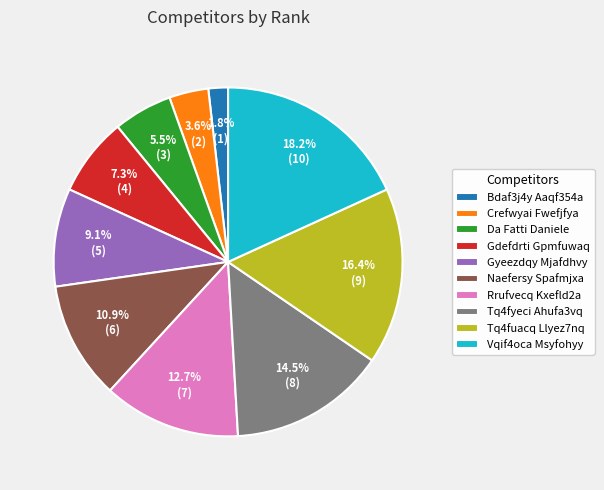

What is the smallest slice in the pie chart?

Bdaf3j4y Aaqf354a